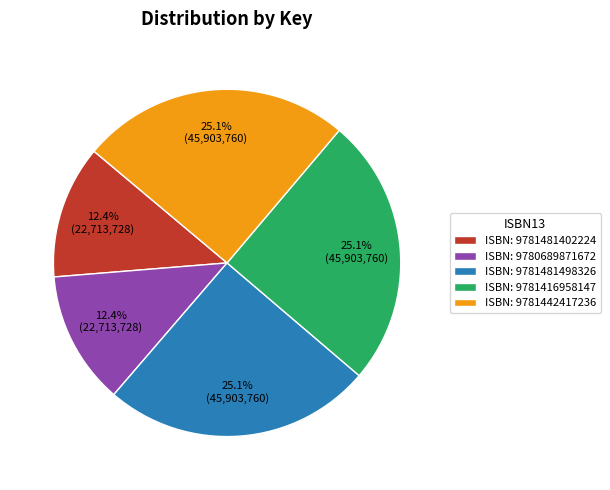

Does any single category account for the majority?

No